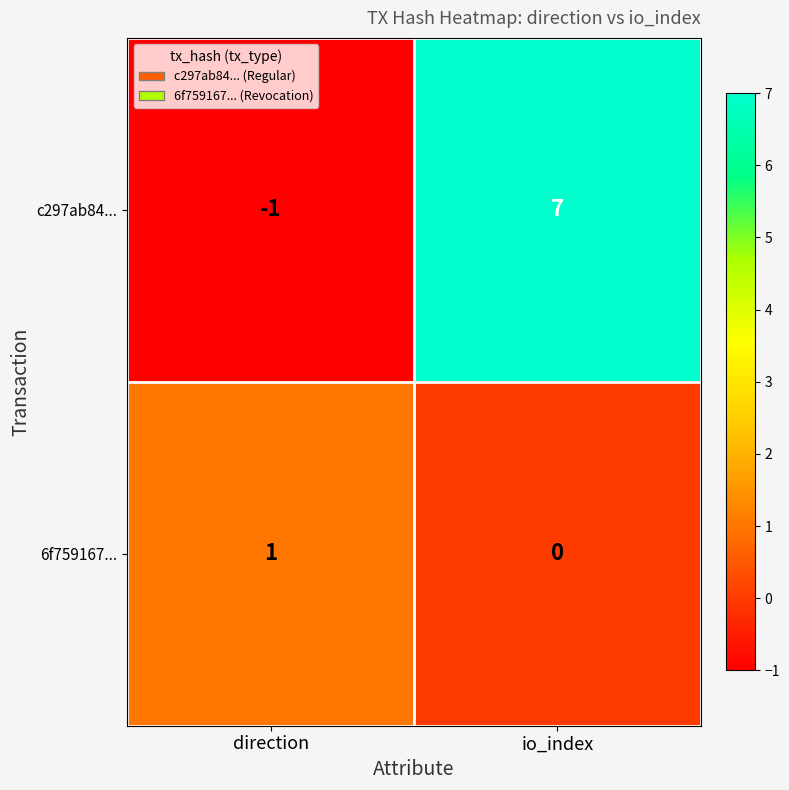

How many distinct data groups are displayed?

2